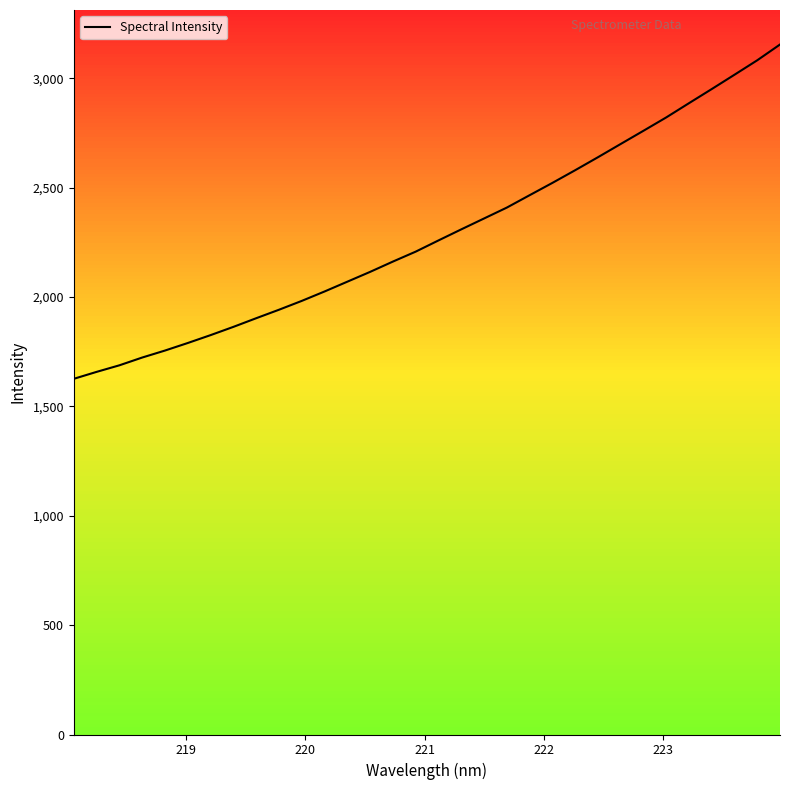

What is the difference between the maximum and minimum values?

1528.7